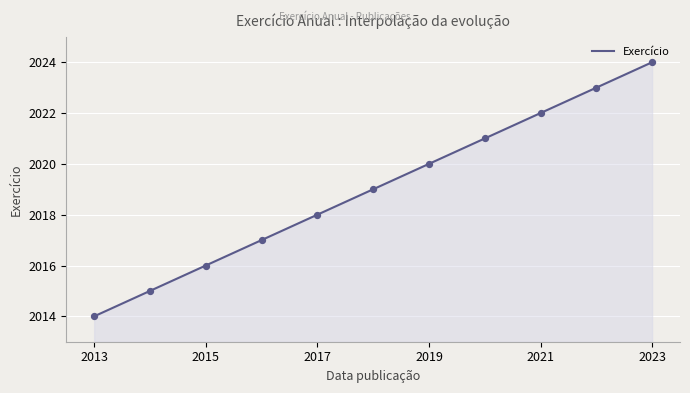

What is the ratio of the value at 2016-06-27 to the value at 2022-06-02?

1.0